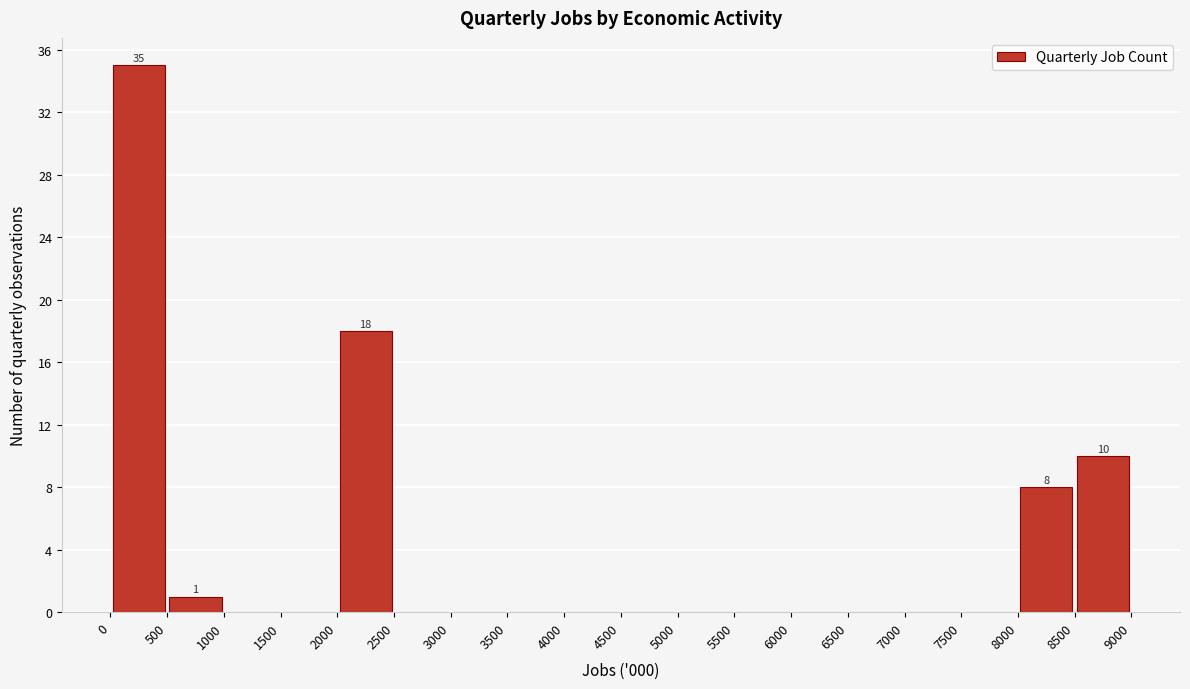

Over which range of the x-axis is the bar tallest?

0 to 500